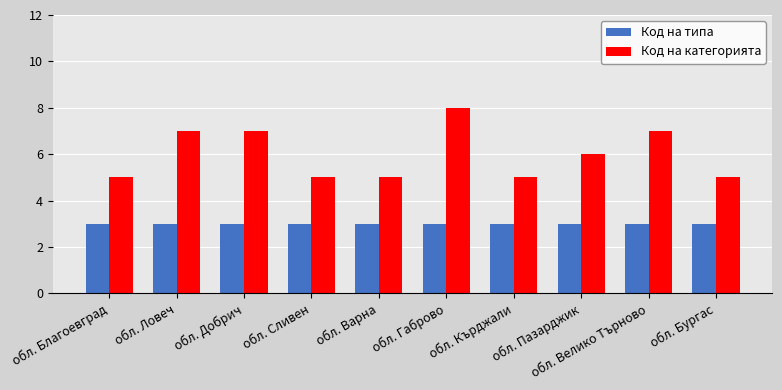

Which series changed the most between обл. Сливен and обл. Габрово?

Код на категорията